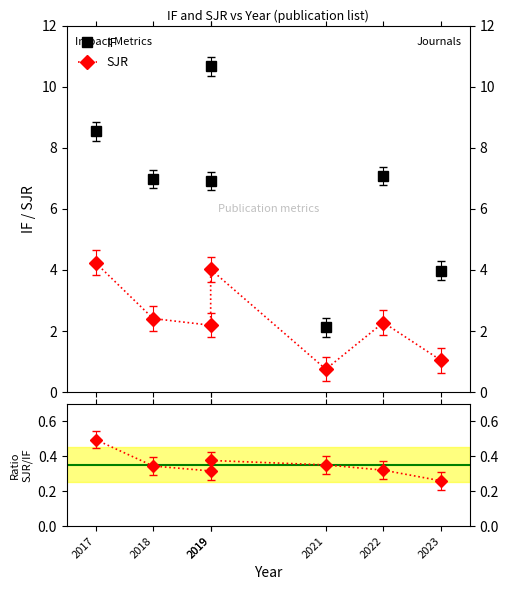

True or false: IF and SJR cross at least once.

False